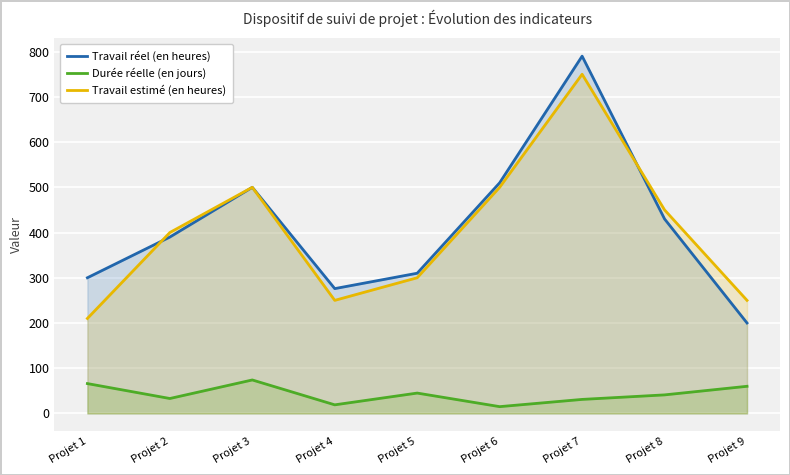

Reading right to left, list all the values displayed in this chart.

Travail réel (en heures): Projet 9=200	Projet 8=430	Projet 7=790	Projet 6=510	Projet 5=310	Projet 4=276	Projet 3=500	Projet 2=390	Projet 1=300
Durée réelle (en jours): Projet 9=60	Projet 8=41	Projet 7=31	Projet 6=15	Projet 5=45	Projet 4=19	Projet 3=74	Projet 2=33	Projet 1=66
Travail estimé (en heures): Projet 9=250	Projet 8=450	Projet 7=750	Projet 6=500	Projet 5=300	Projet 4=250	Projet 3=500	Projet 2=400	Projet 1=210